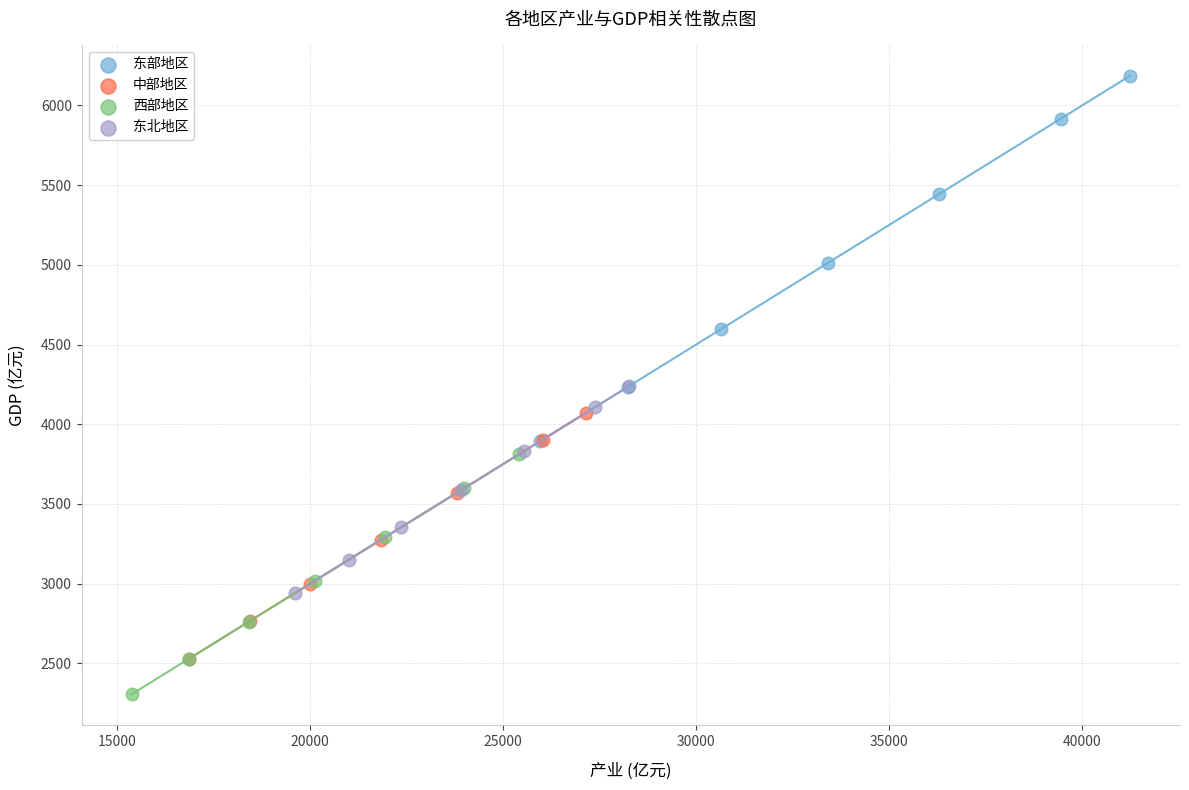

What are all the series names shown in the legend?

东部地区, 中部地区, 西部地区, 东北地区